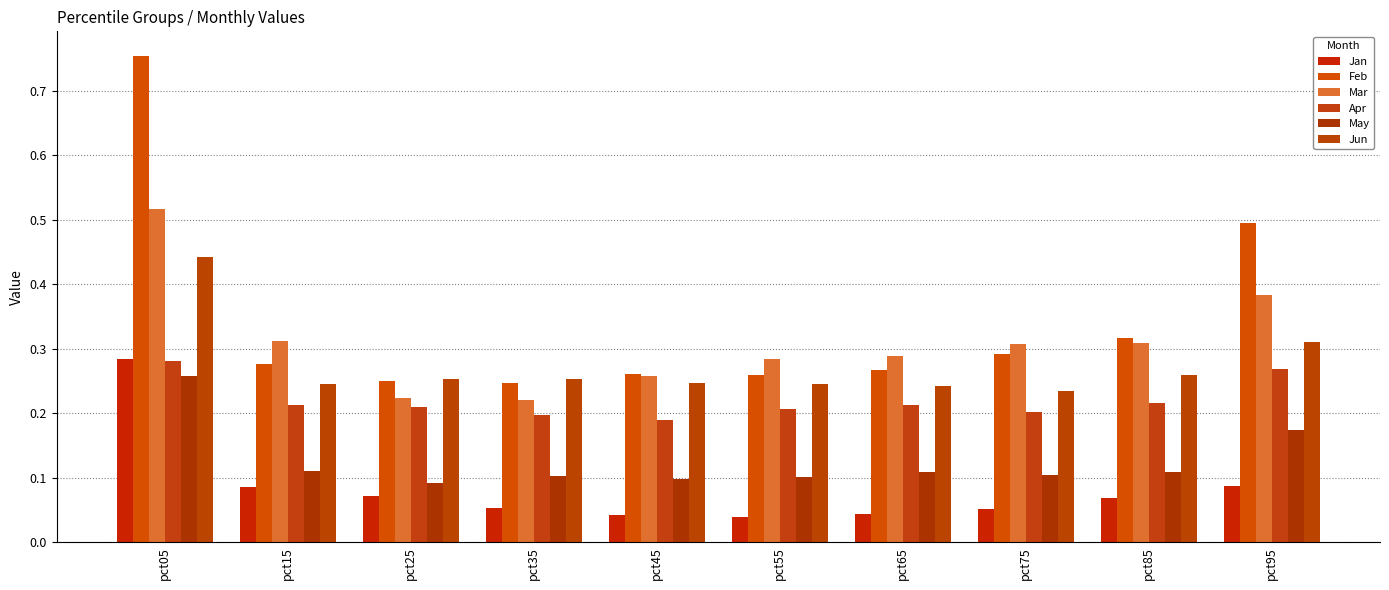

What is the greatest value displayed?

0.8